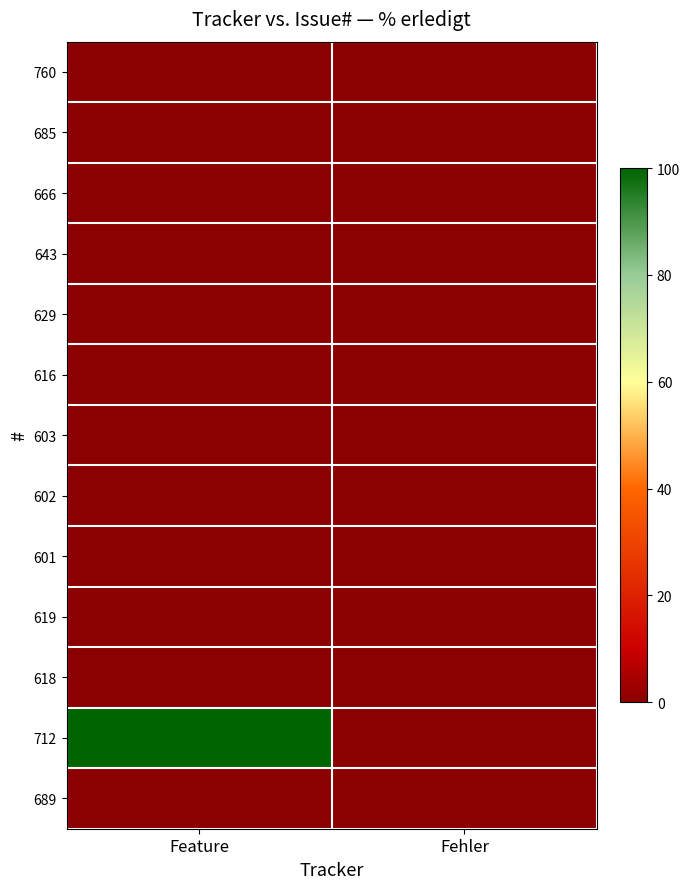

Reading left to right, transcribe all the data shown in this chart.

760: Feature=0	Fehler=0
685: Feature=0	Fehler=0
666: Feature=0	Fehler=0
643: Feature=0	Fehler=0
629: Feature=0	Fehler=0
616: Feature=0	Fehler=0
603: Feature=0	Fehler=0
602: Feature=0	Fehler=0
601: Feature=0	Fehler=0
619: Feature=0	Fehler=0
618: Feature=0	Fehler=0
712: Feature=100	Fehler=0
689: Feature=0	Fehler=0